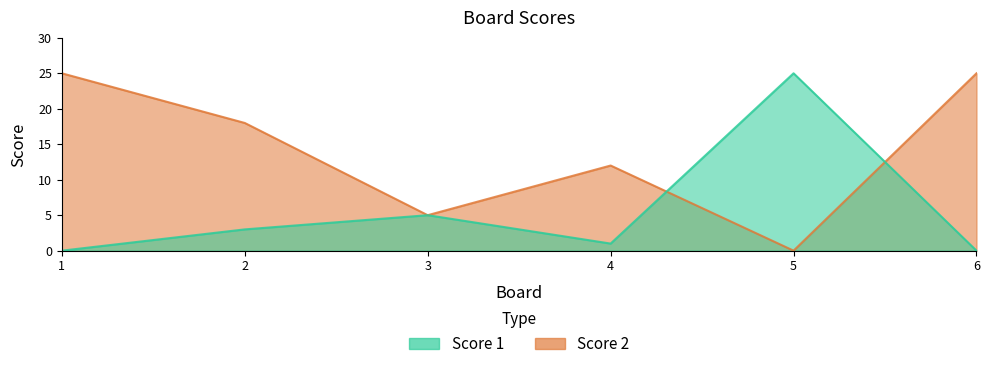

Where do Score 2 and Score 1 first cross each other?

4 and 5